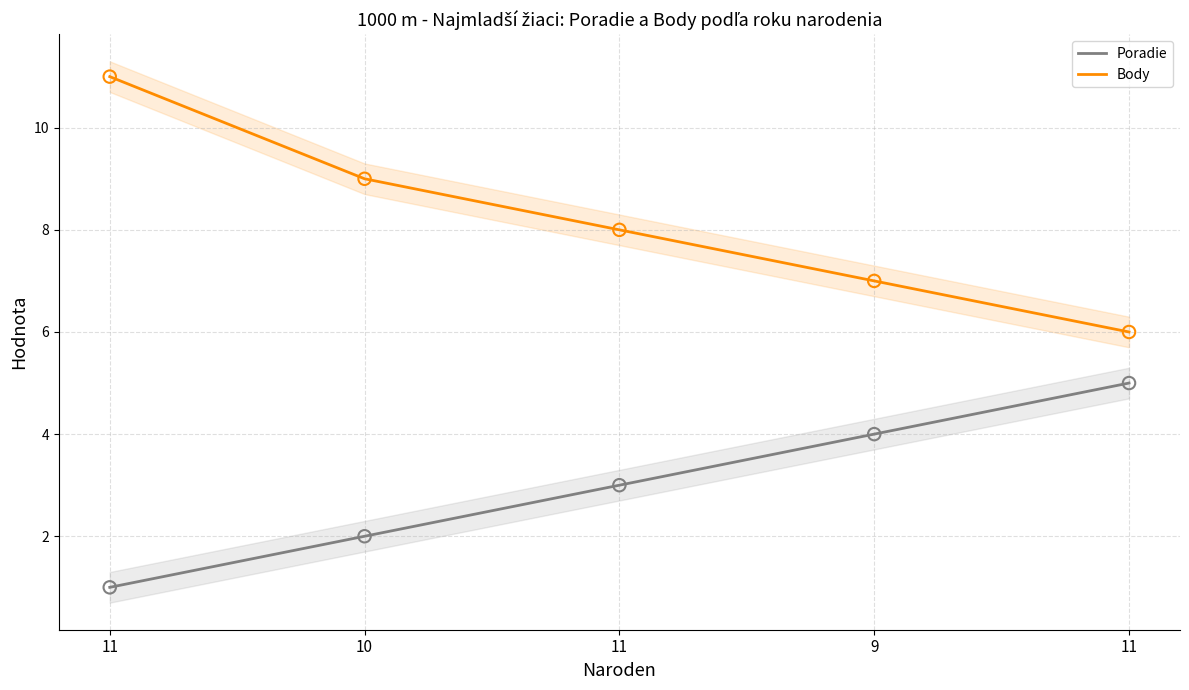

Which series has the largest Y range (max minus min)?

Body